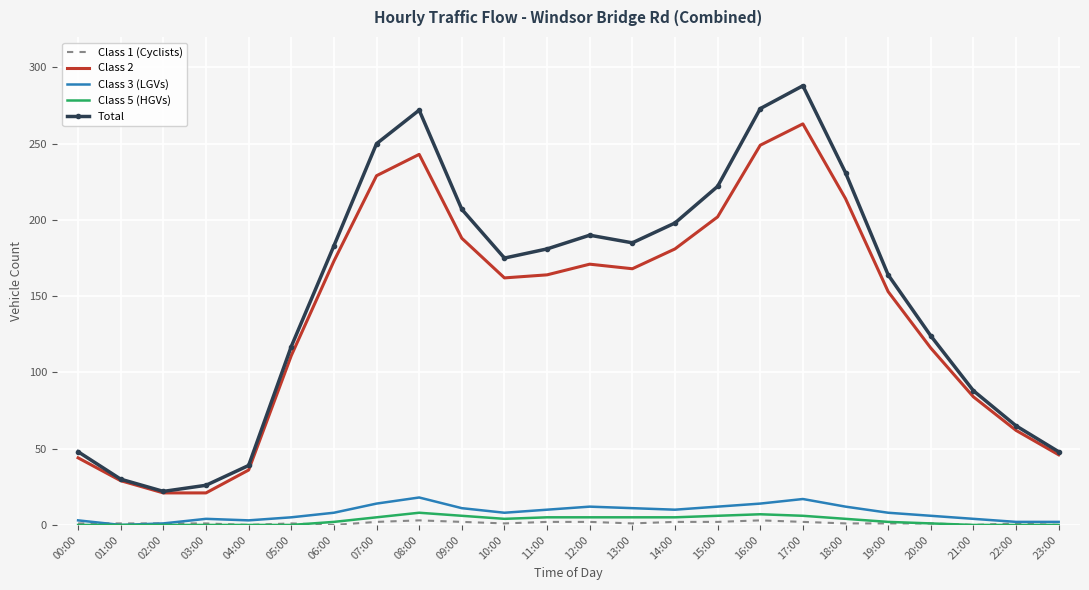

Is the value of Class 2 at 21:00 greater than the value of Total at 11:00?

No